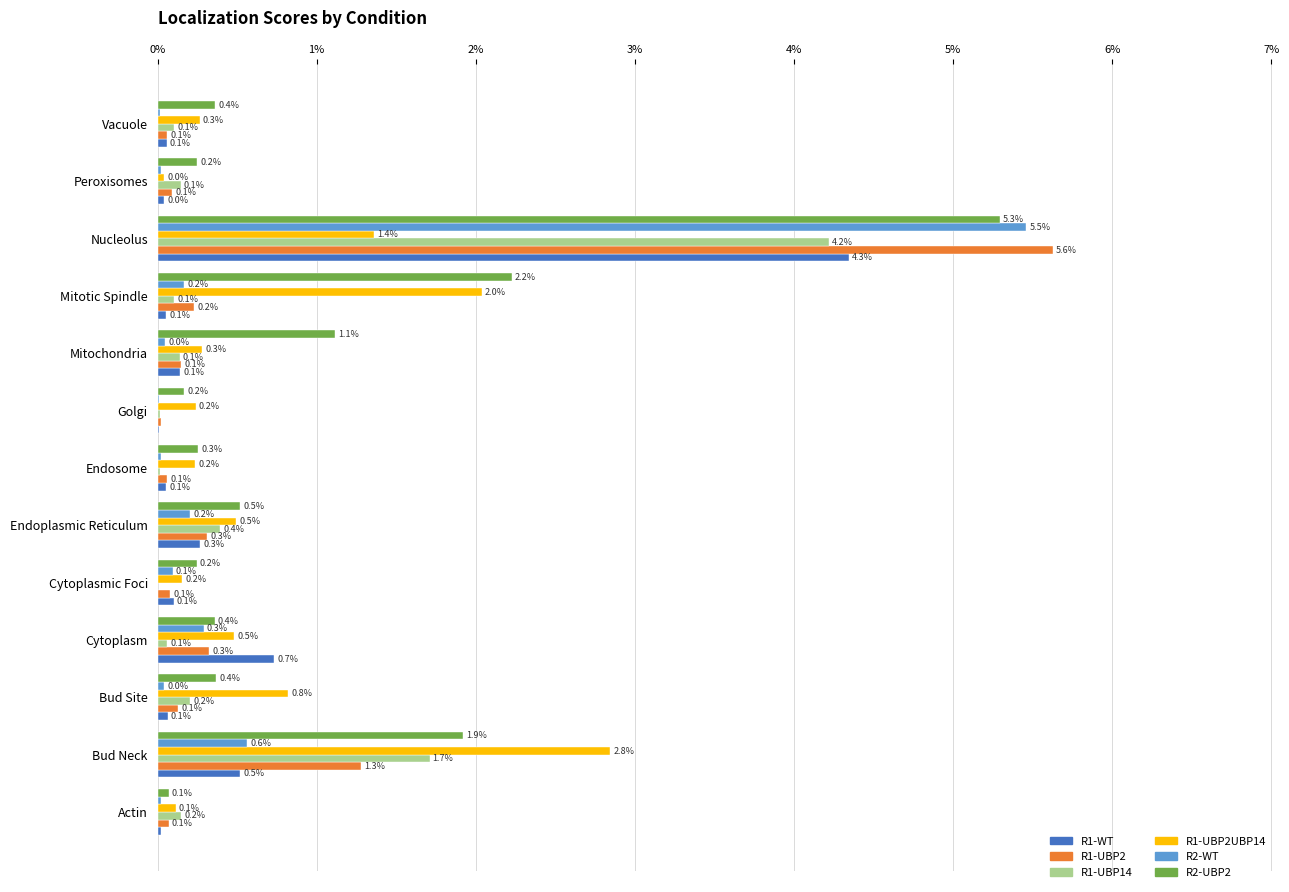

What are all the series names shown in the legend?

R1-WT, R1-UBP2, R1-UBP14, R1-UBP2UBP14, R2-WT, R2-UBP2